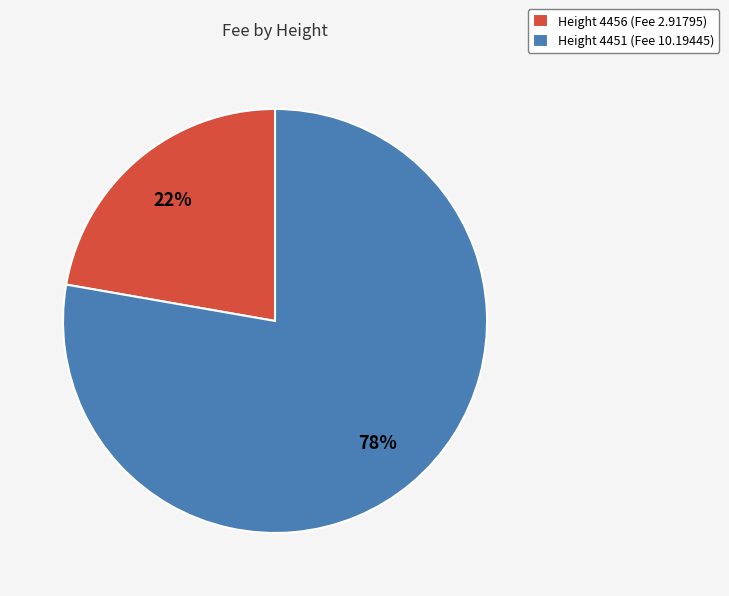

Count the number of slices in the pie.

2